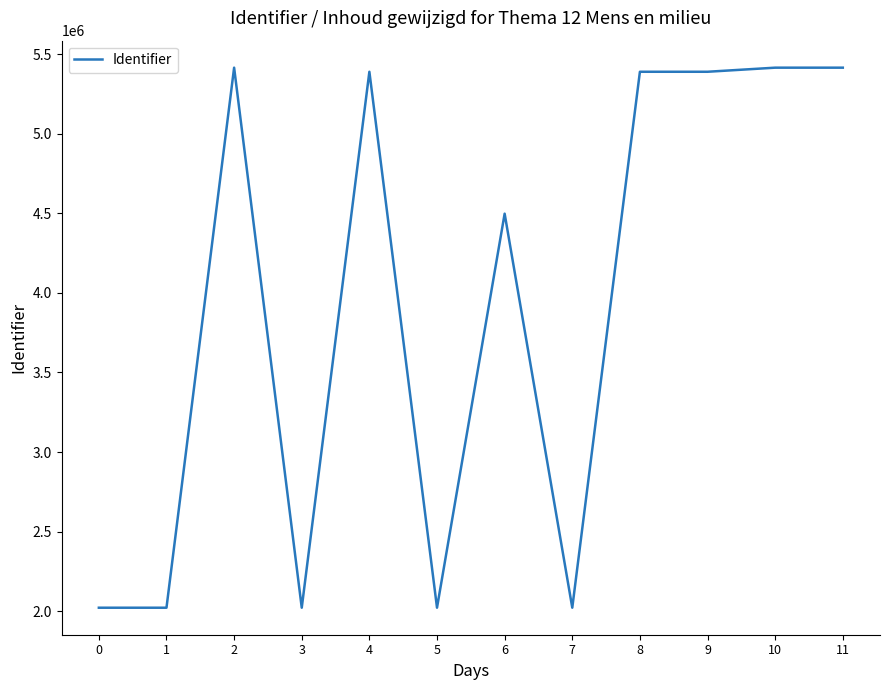

How many distinct data groups are displayed?

1